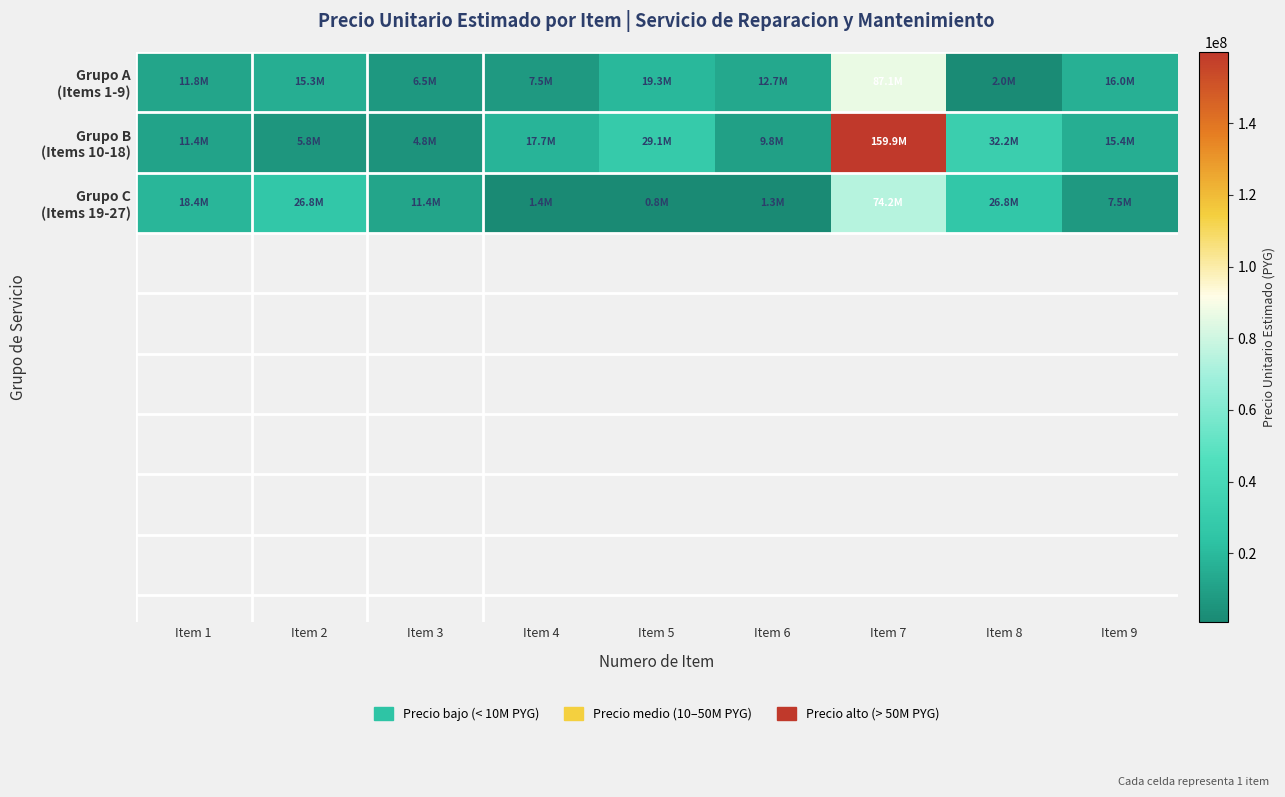

List the series in order of their peak value, highest first.

Grupo B (Items 10-18), Grupo A (Items 1-9), Grupo C (Items 19-27)